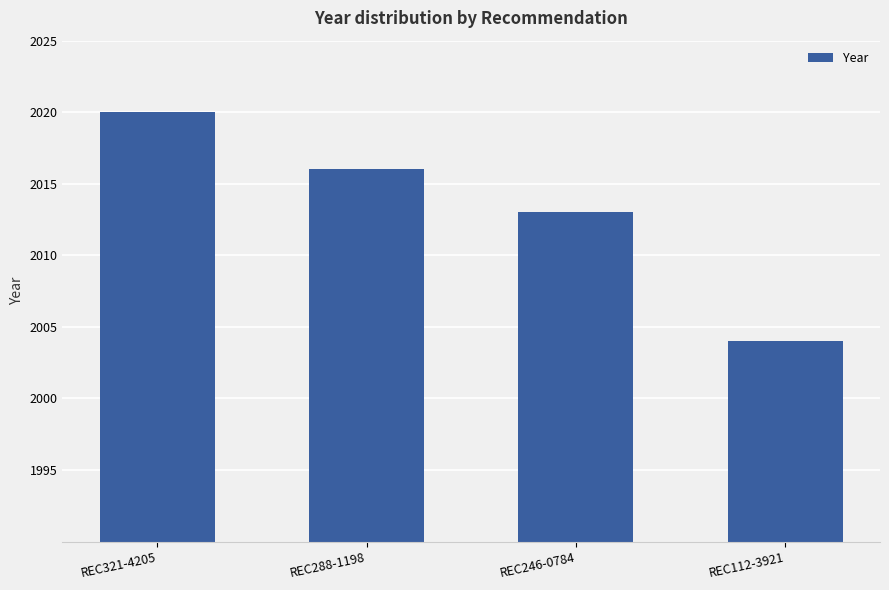

Rank the categories by value from highest to lowest.

REC321-4205, REC288-1198, REC246-0784, REC112-3921